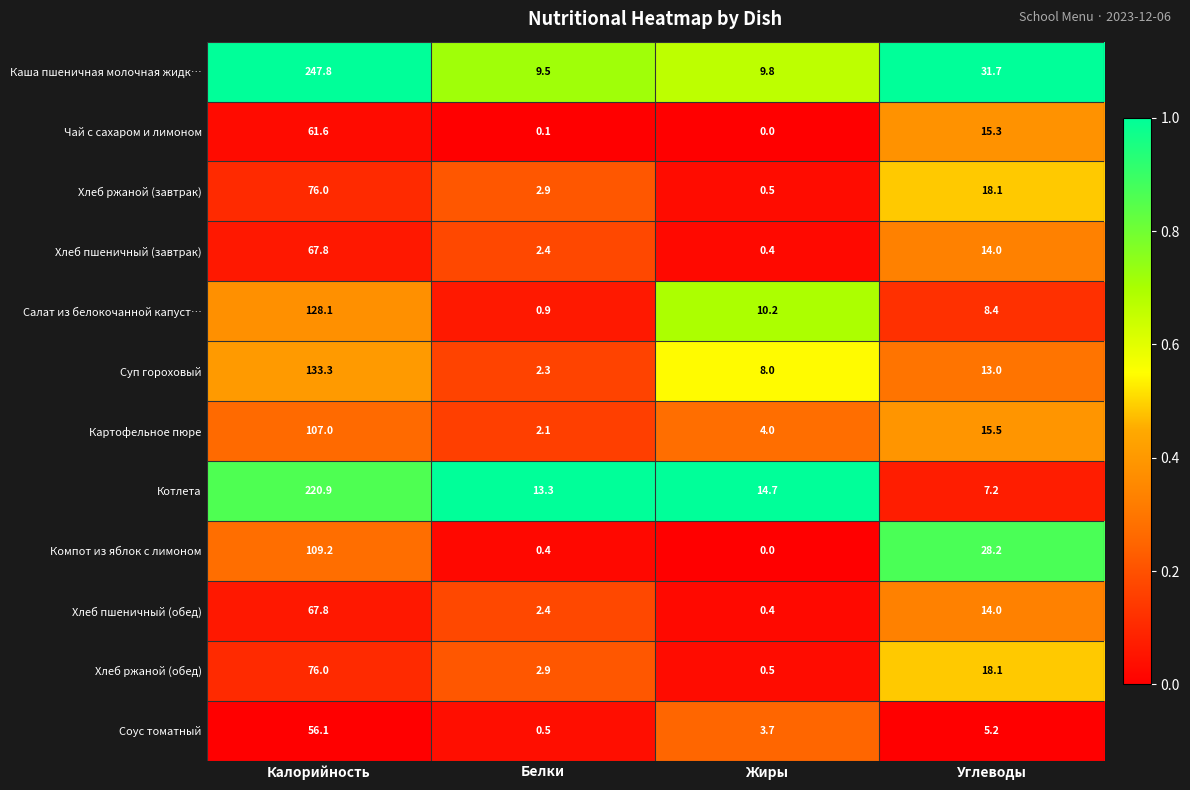

At which category does the chart reach its peak across all series?

Калорийность